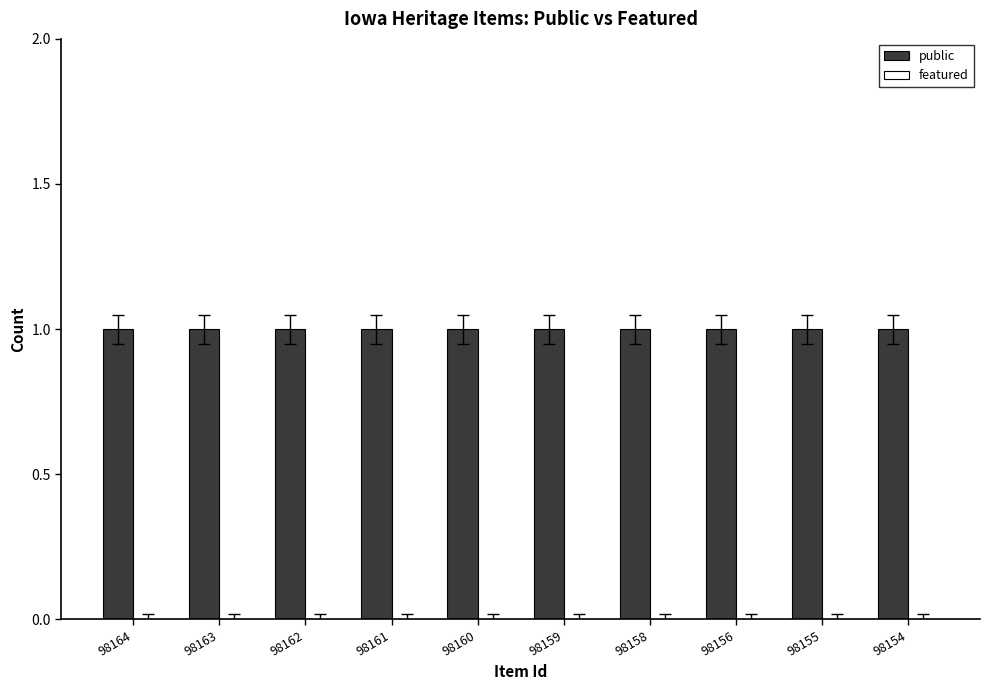

At which category is the sum across all series the highest?

98164